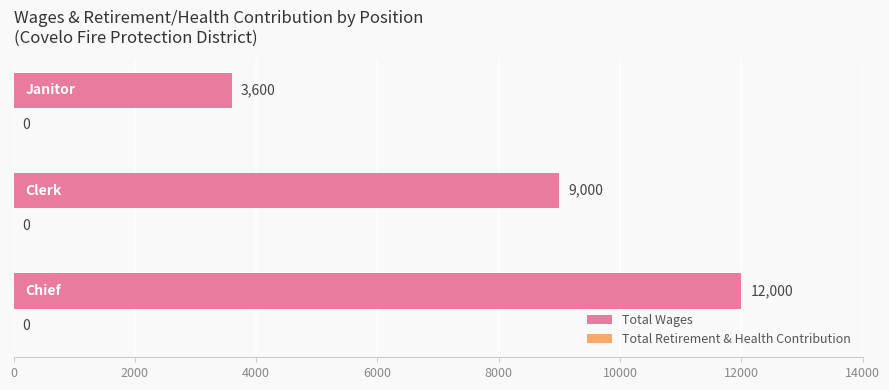

What is the greatest value displayed?

12000